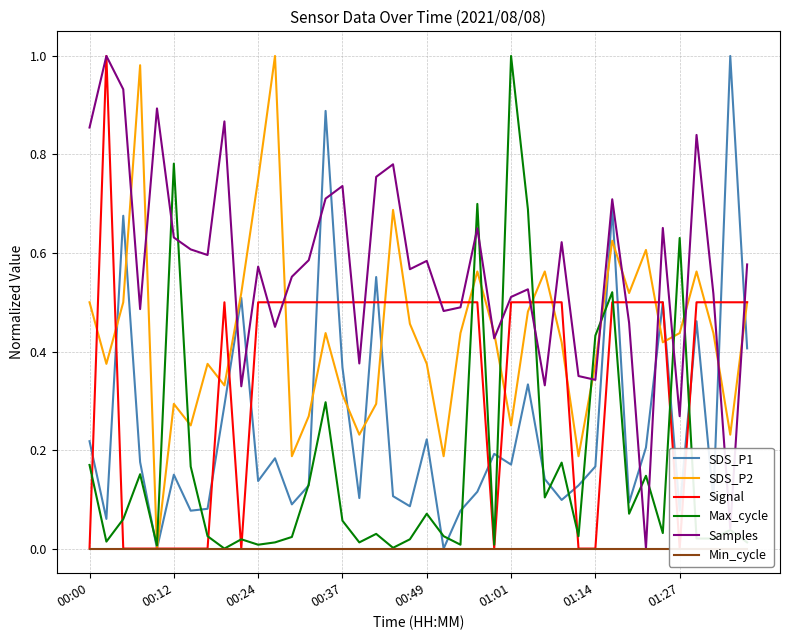

True or false: Min_cycle has more than 2 points higher than both neighbors.

False